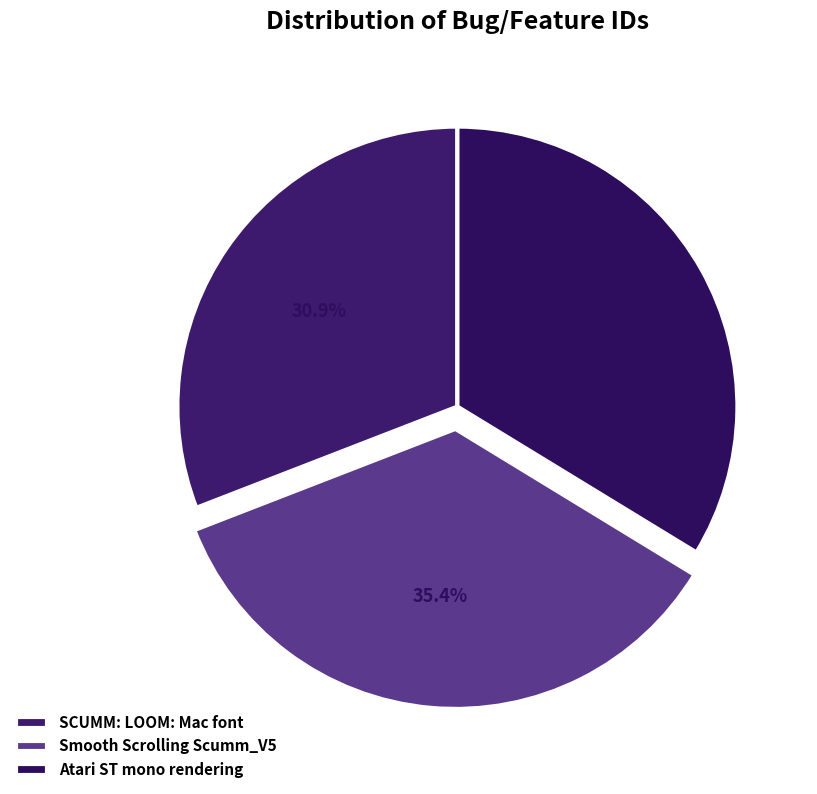

Rank the categories by value from lowest to highest.

SCUMM: LOOM: Mac font, Atari ST mono rendering, Smooth Scrolling Scumm_V5